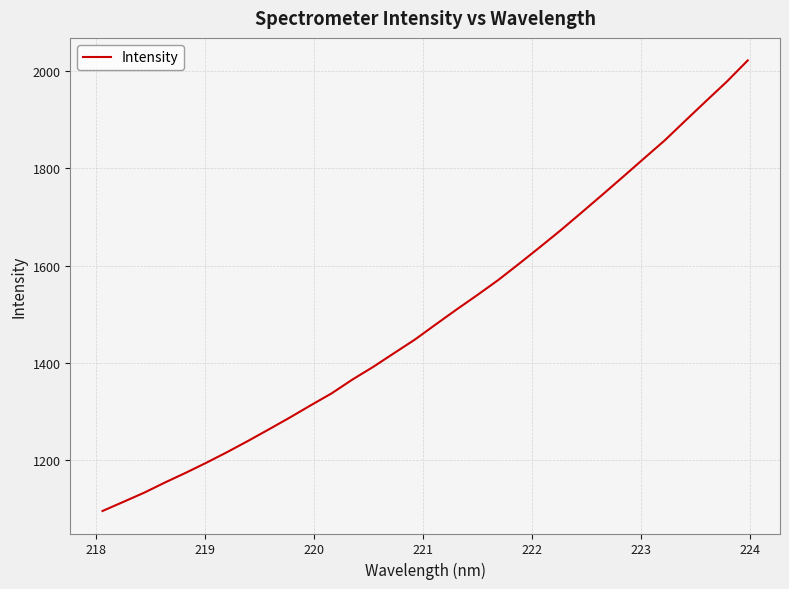

What is the maximum value shown in the chart?

2022.0